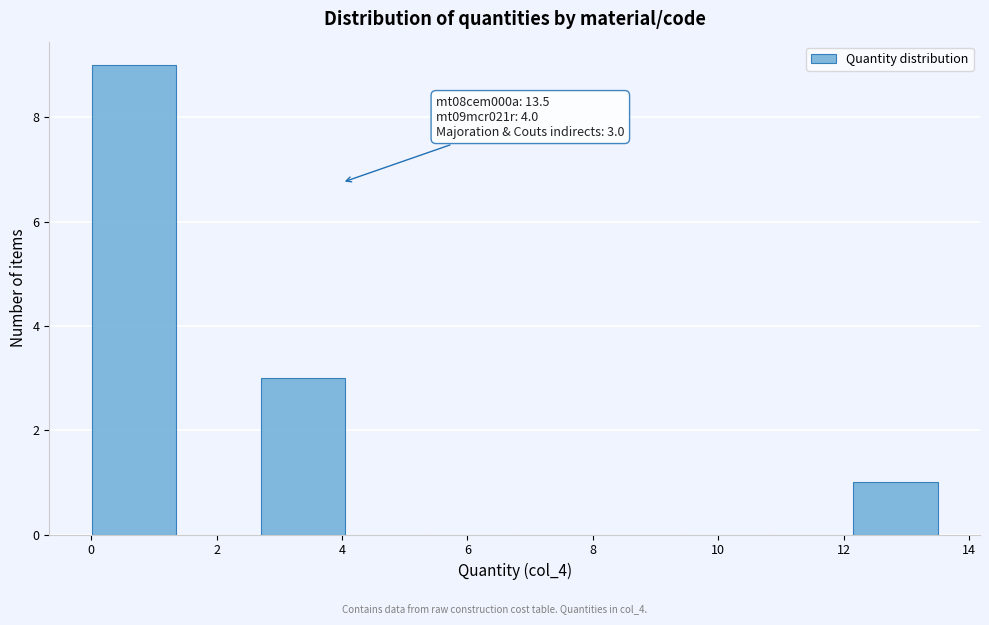

Over which range of the x-axis is the bar tallest?

0.0 to 1.4